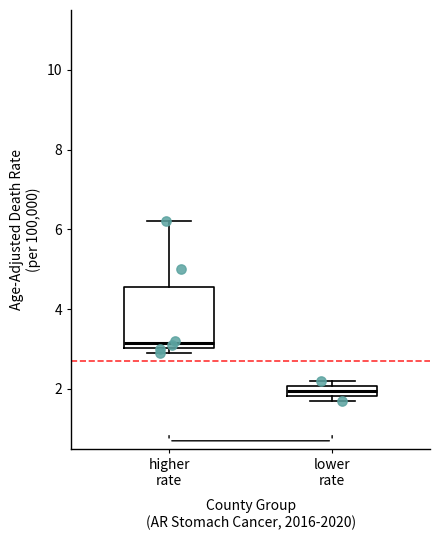

Where is the lower edge of the box for lower rate on the y-axis? The values are not printed on the chart, so give them approximately, as read against the axis.

1.8